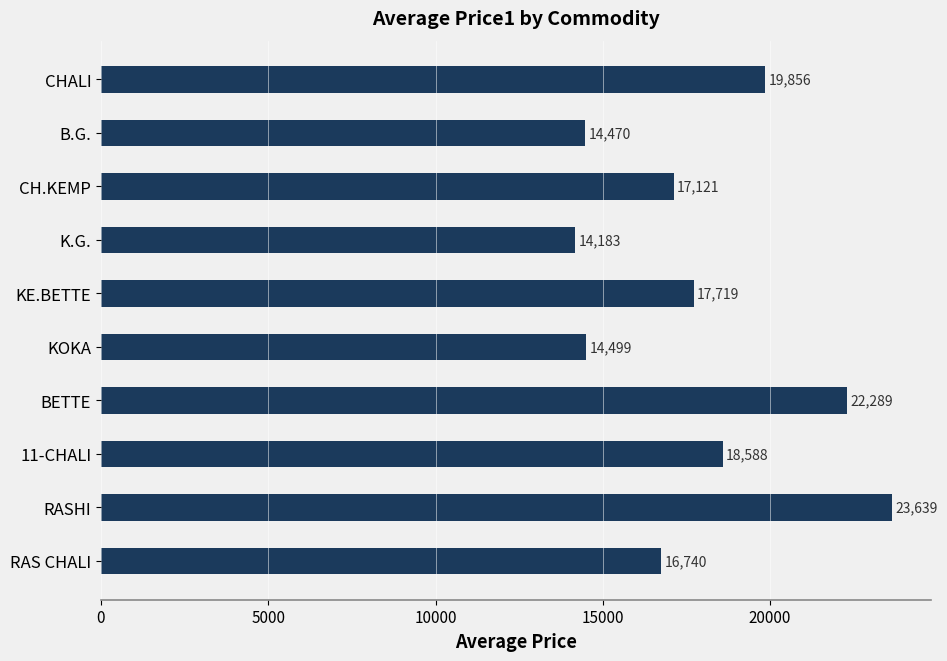

Count the number of data series in this chart.

1